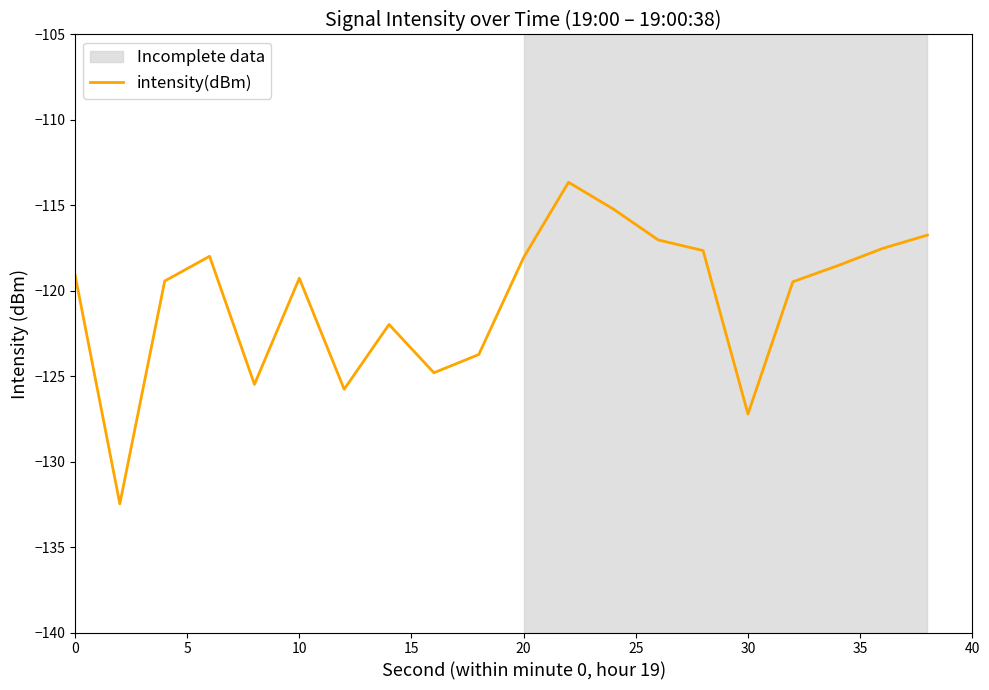

What is the maximum value shown in the chart?

-113.6